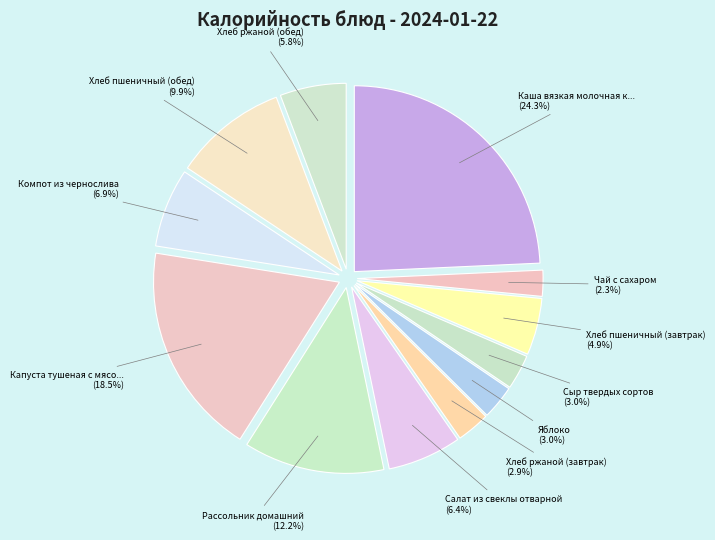

Which category has the biggest portion of the pie?

Каша вязкая молочная кукурузная